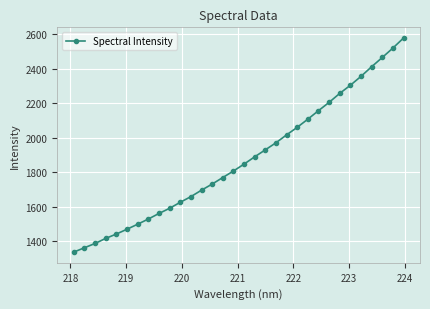

What is the difference between the maximum and minimum values?

1238.2